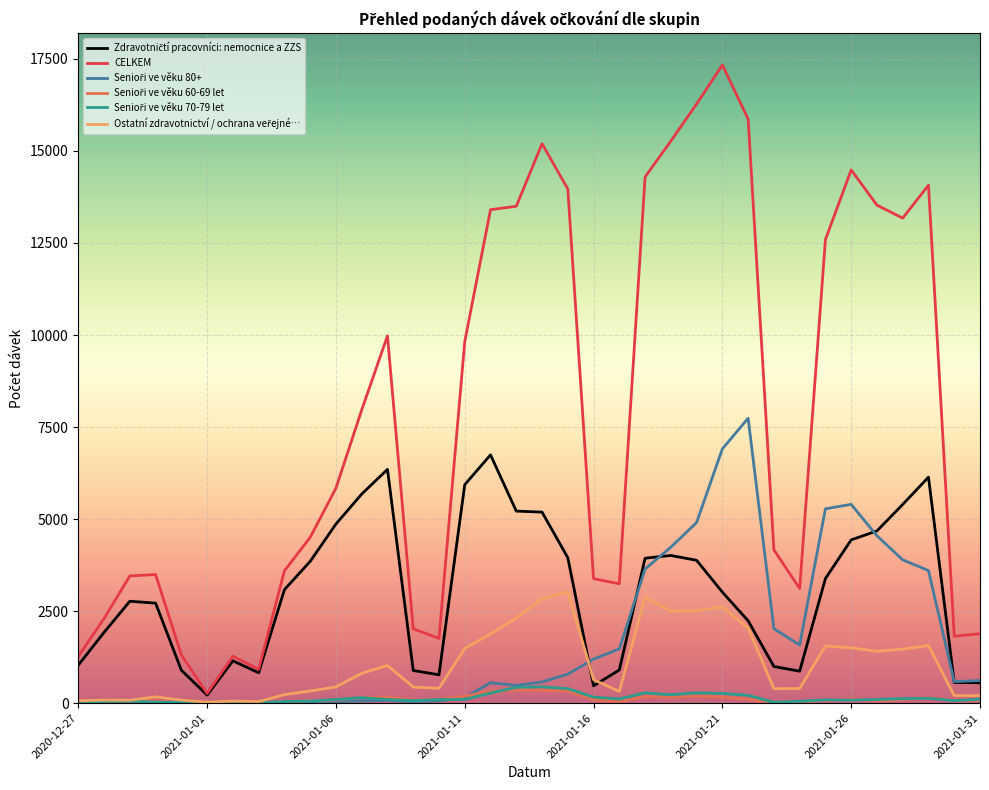

Which series has the largest total across all categories?

CELKEM